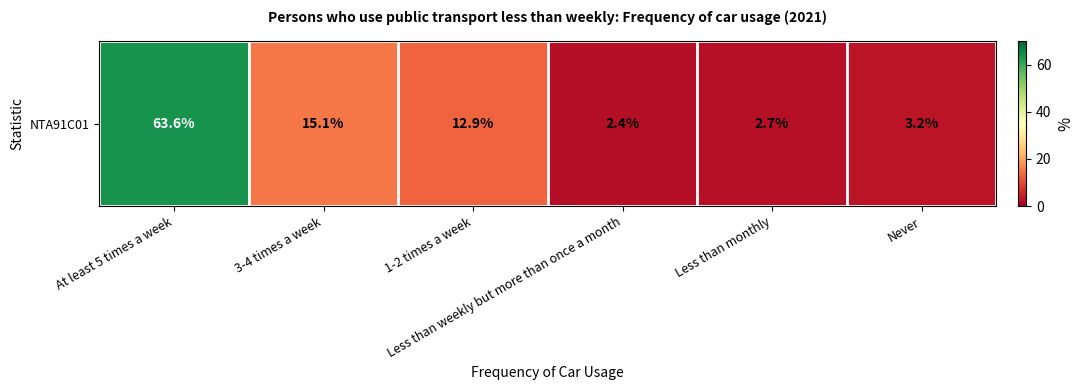

Reading right to left, what are all the values shown in this chart?

Never=3.2	Less than monthly=2.7	Less than weekly but more than once a month=2.4	1-2 times a week=12.9	3-4 times a week=15.1	At least 5 times a week=63.6